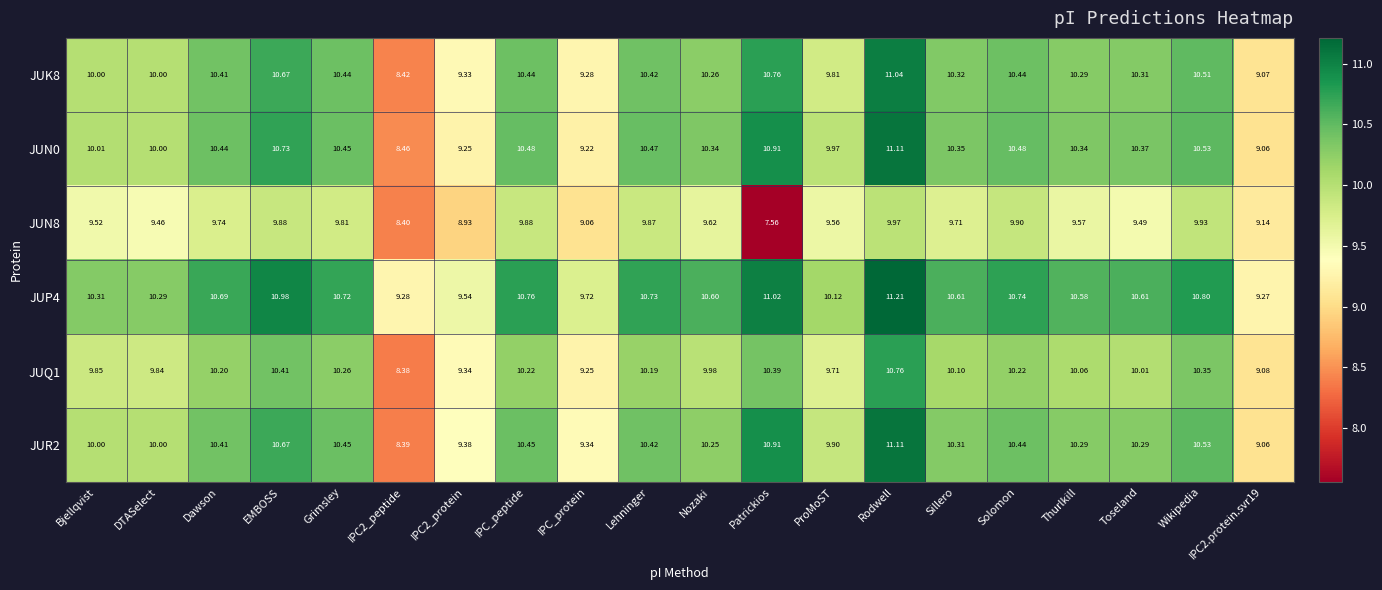

Which series has the widest spread of values?

JUR2